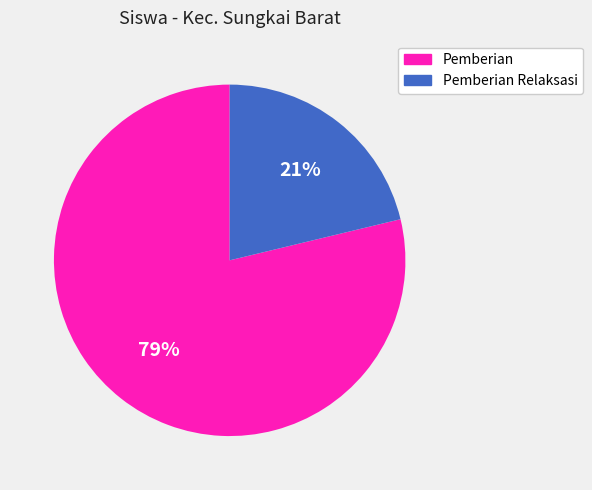

How many slices are in this pie chart?

2